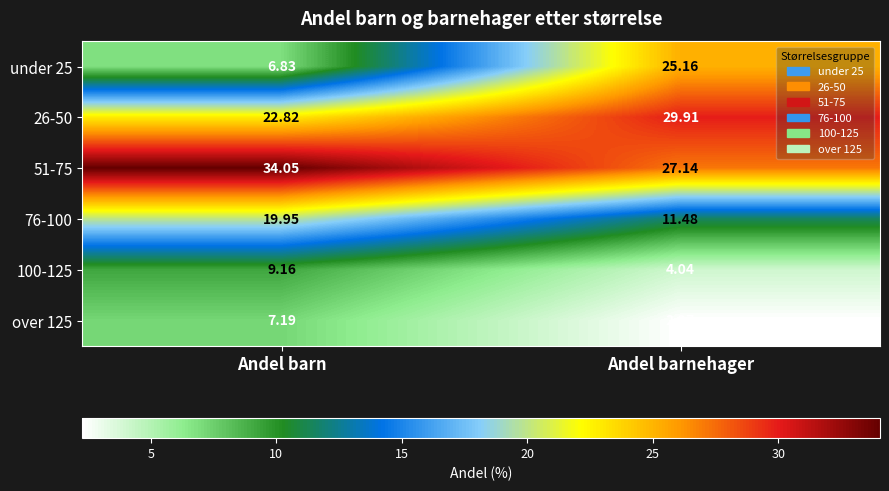

Where does the 76-100 series first go above 19?

Andel barn